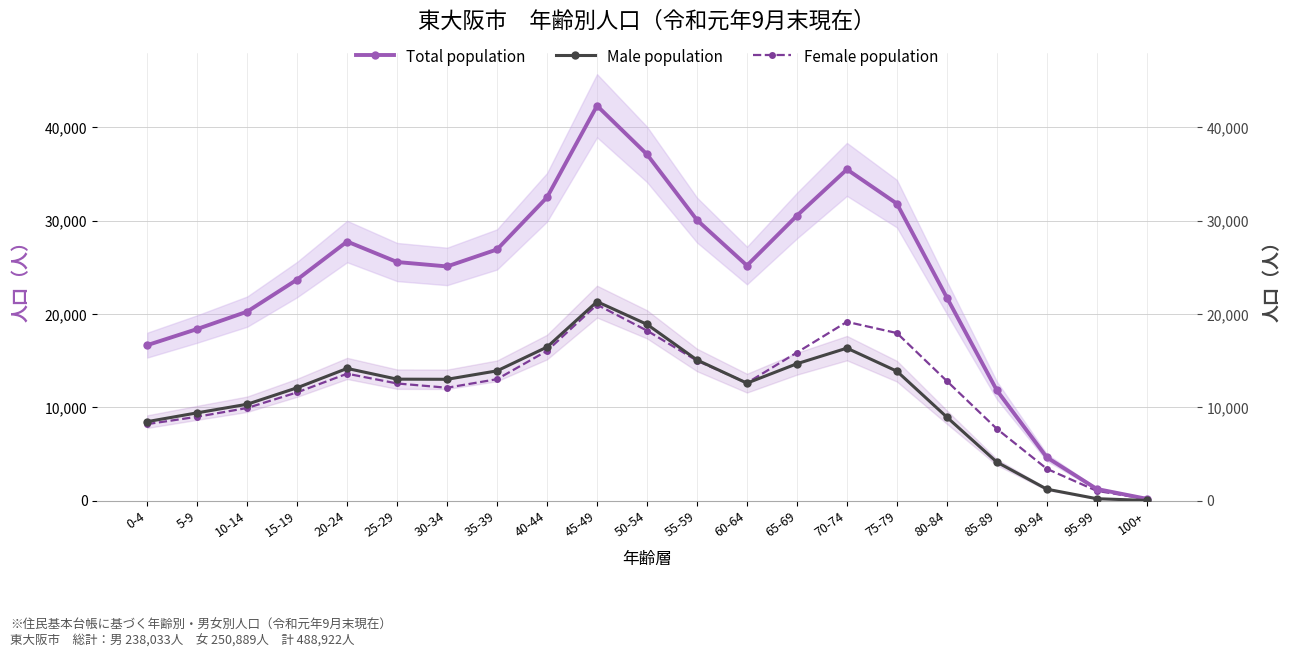

Reading left to right, what are all the values shown in this chart?

Total population: 16657	18385	20248	23686	27758	25563	25091	26913	32499	42310	37098	30062	25187	30533	35489	31817	21750	11814	4628	1245	189
Male population: 8460	9403	10324	12090	14161	13012	12998	13902	16452	21319	18886	15069	12583	14666	16336	13864	8942	4124	1223	203	16
Female population: 8197	8982	9924	11596	13597	12551	12093	13011	16047	20991	18212	14993	12604	15867	19153	17953	12808	7690	3405	1042	173